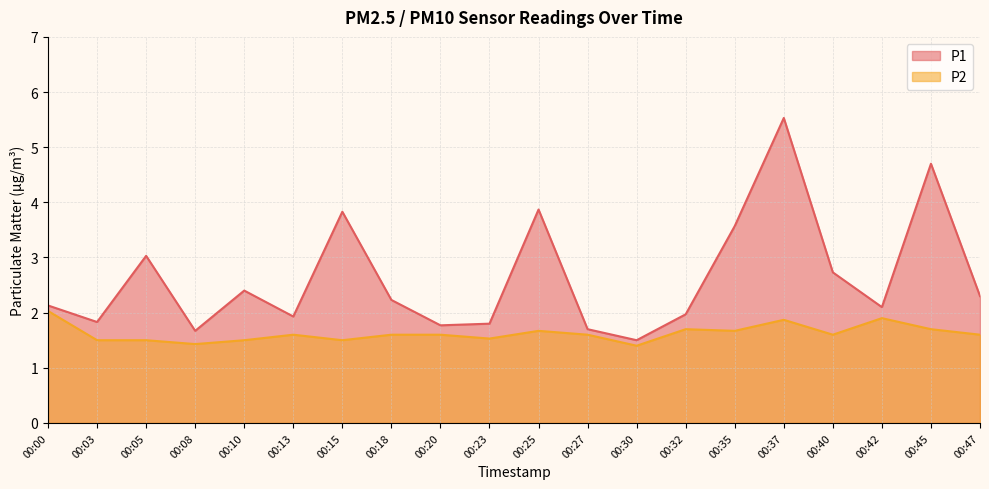

True or false: P2 has a value of 1.1 at 00:18.

False